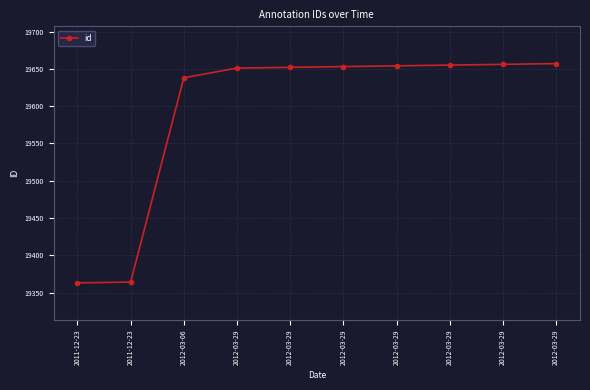

What is the change in value from 2011-12-23 to 2012-03-29?

+289